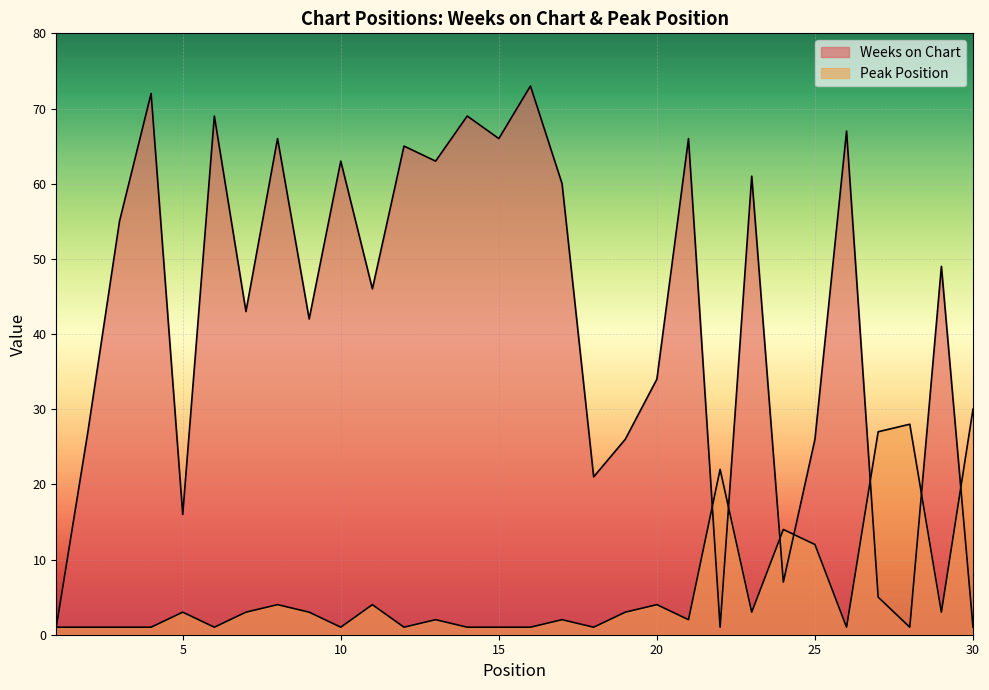

True or false: Peak Position has a value of 2 at 21.

True